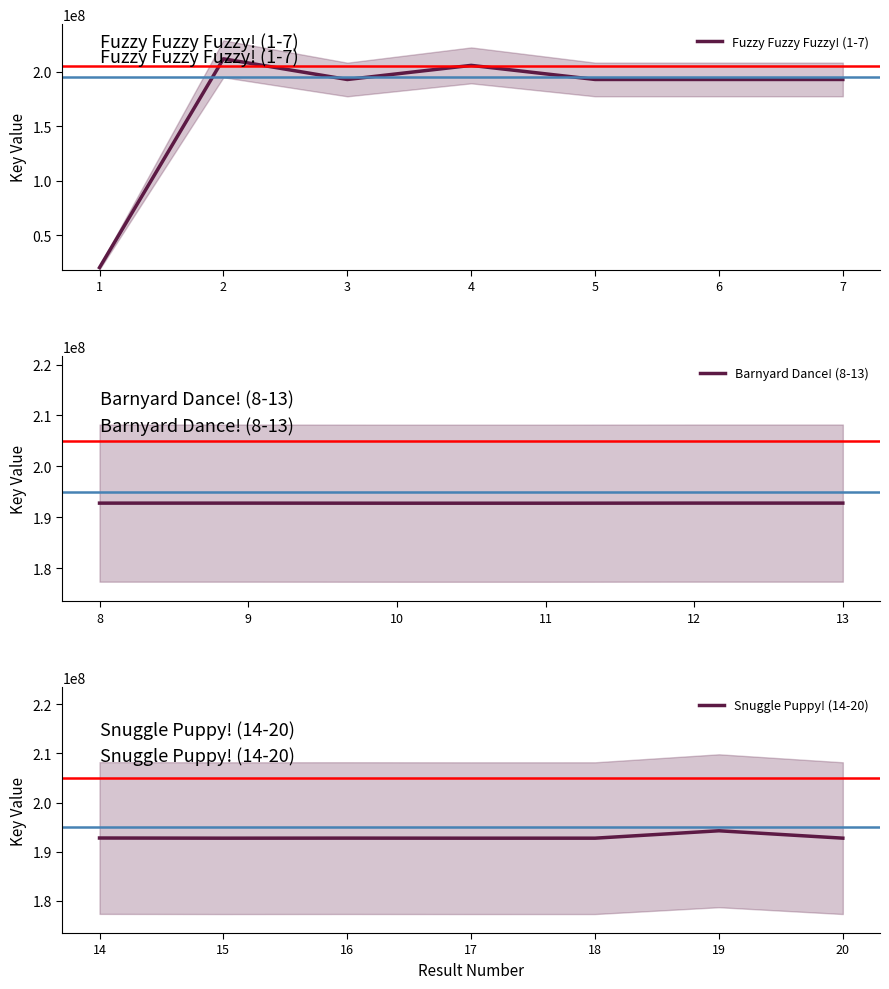

Read the value at 12.

192801271